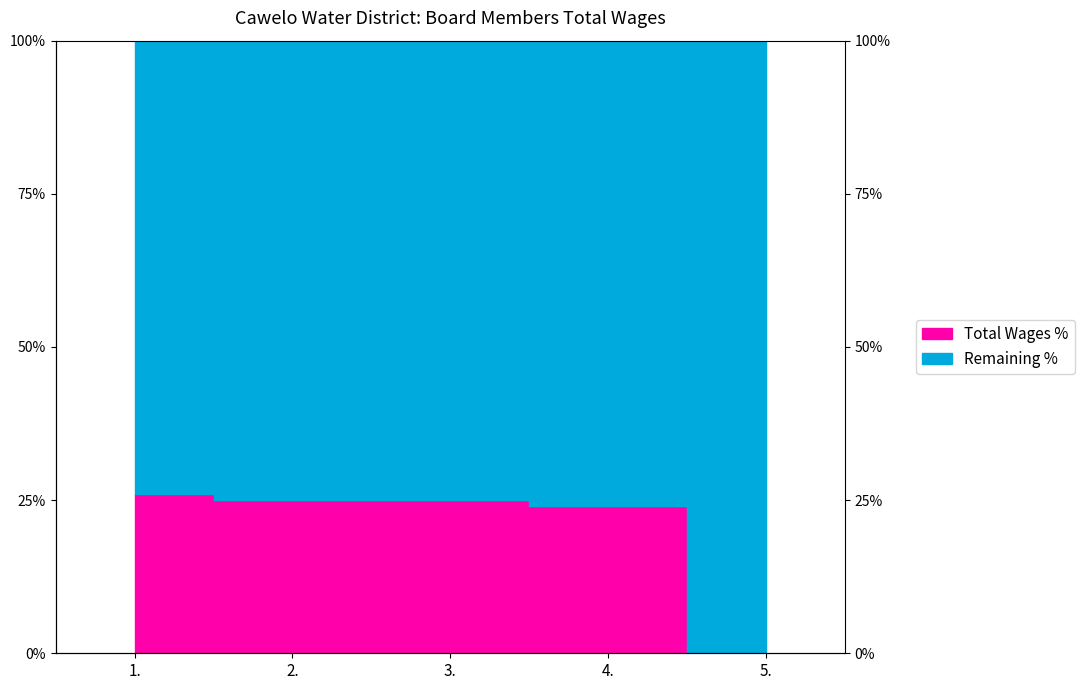

Reading right to left, transcribe all the data shown in this chart.

0.0	24.0	25.0	25.0	26.0